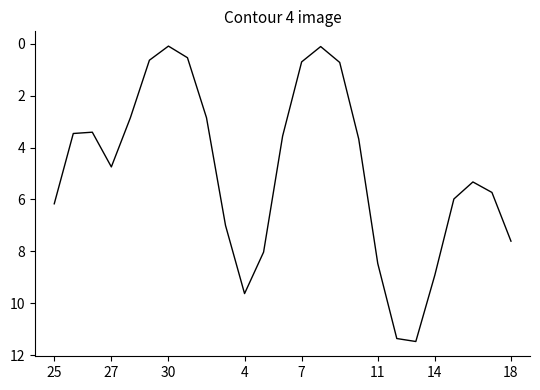

What is the greatest value displayed?

11.5